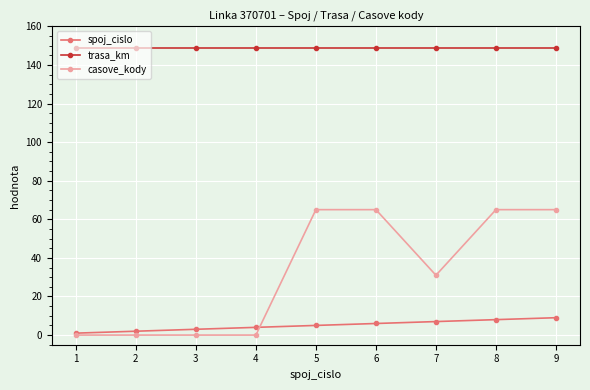

What is the spread (max minus min) of values at 5?

144